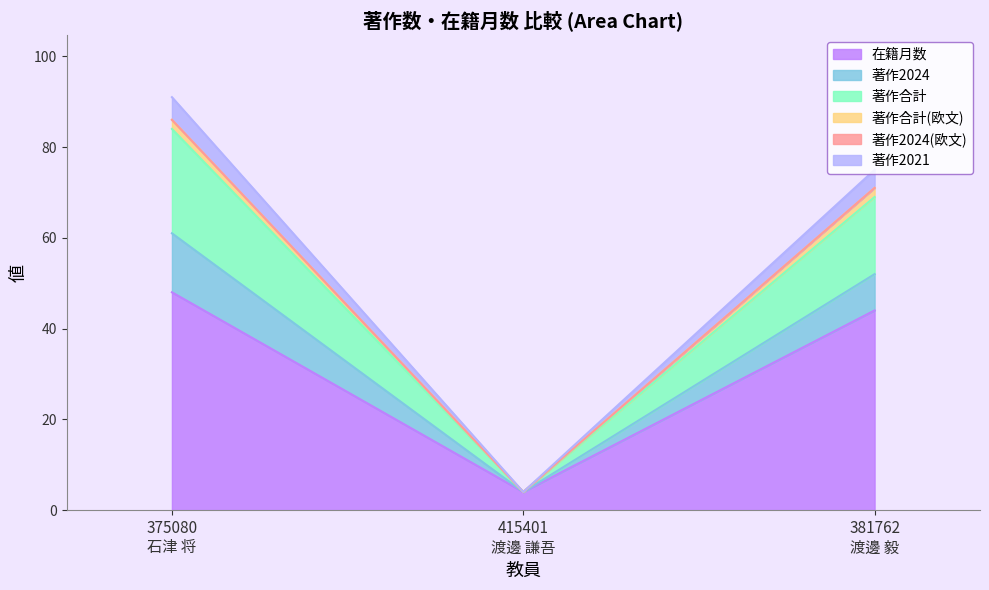

Is it true that 著作合計(欧文) equals 81 at 375080
石津 将?

False